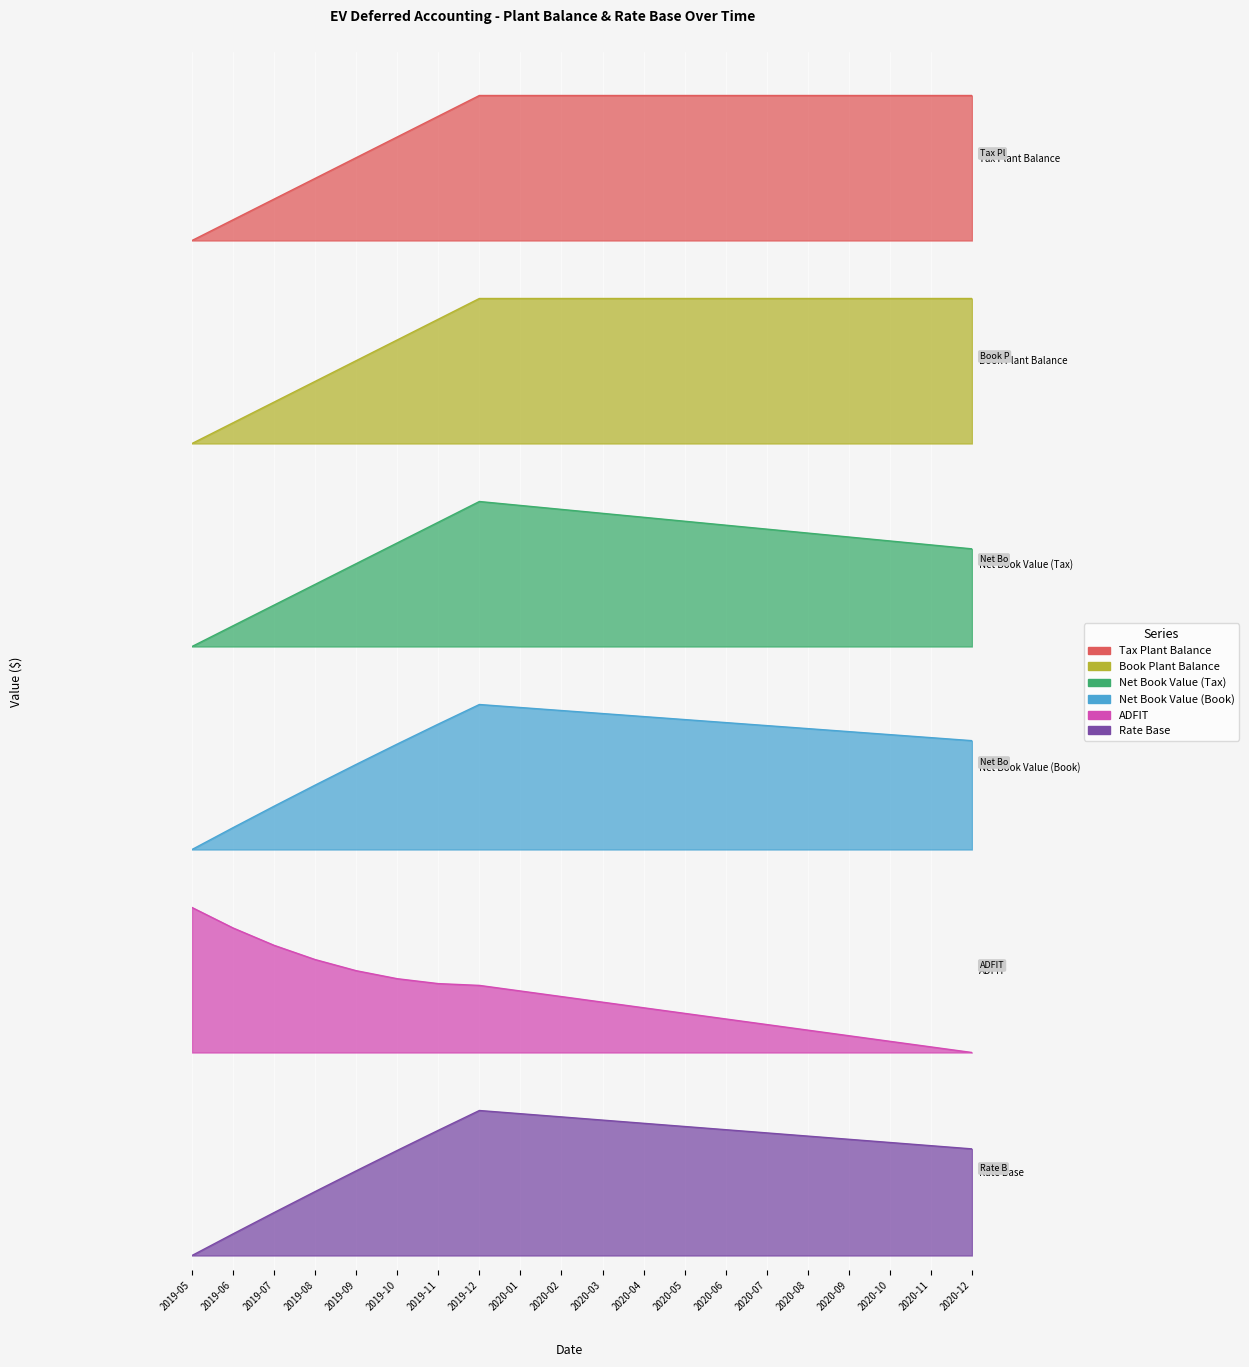

Reading left to right, list all the values displayed in this chart.

Tax Plant Balance: 0.0	0.1	0.3	0.4	0.6	0.7	0.9	1.0	1.0	1.0	1.0	1.0	1.0	1.0	1.0	1.0	1.0	1.0	1.0	1.0
Book Plant Balance: 0.0	0.1	0.3	0.4	0.6	0.7	0.9	1.0	1.0	1.0	1.0	1.0	1.0	1.0	1.0	1.0	1.0	1.0	1.0	1.0
Net Book Value (Tax): 0.0	0.1	0.3	0.4	0.6	0.7	0.9	1.0	1.0	0.9	0.9	0.9	0.9	0.8	0.8	0.8	0.8	0.7	0.7	0.7
Net Book Value (Book): 0.0	0.2	0.3	0.4	0.6	0.7	0.9	1.0	1.0	1.0	0.9	0.9	0.9	0.9	0.9	0.8	0.8	0.8	0.8	0.8
ADFIT: 1.0	0.9	0.7	0.6	0.6	0.5	0.5	0.5	0.4	0.4	0.3	0.3	0.3	0.2	0.2	0.2	0.1	0.1	0.0	0.0
Rate Base: 0.0	0.1	0.3	0.4	0.6	0.7	0.9	1.0	1.0	1.0	0.9	0.9	0.9	0.9	0.8	0.8	0.8	0.8	0.8	0.7